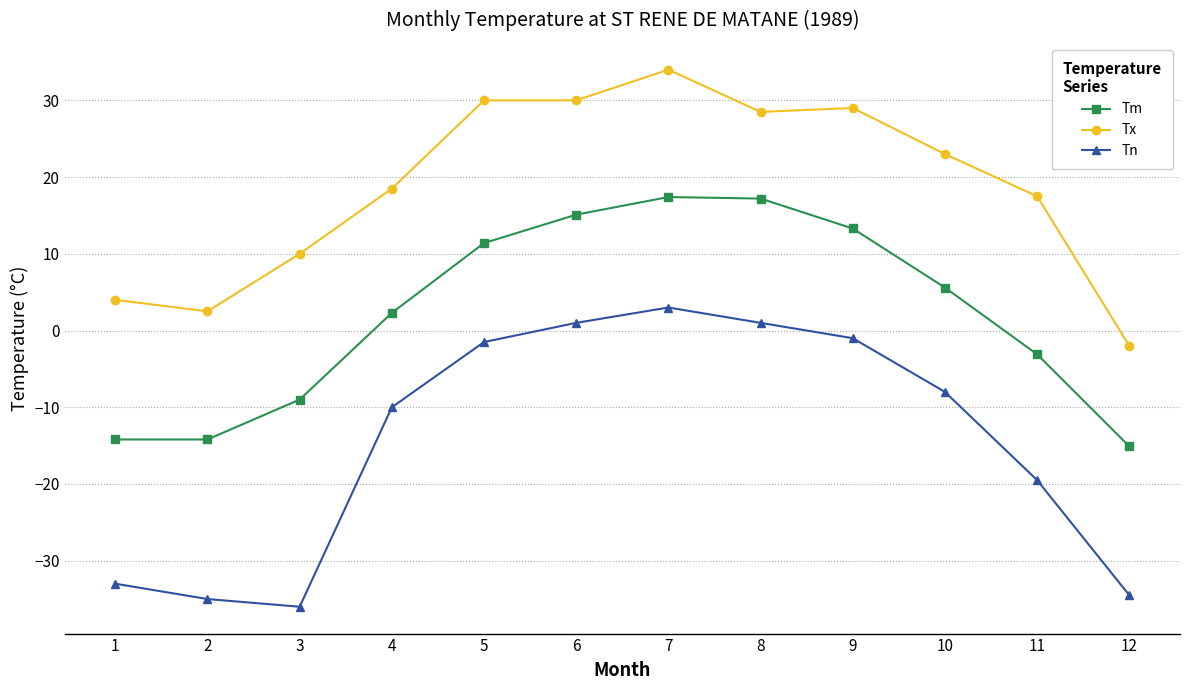

Rank the series at 12 from highest to lowest value.

Tx, Tm, Tn